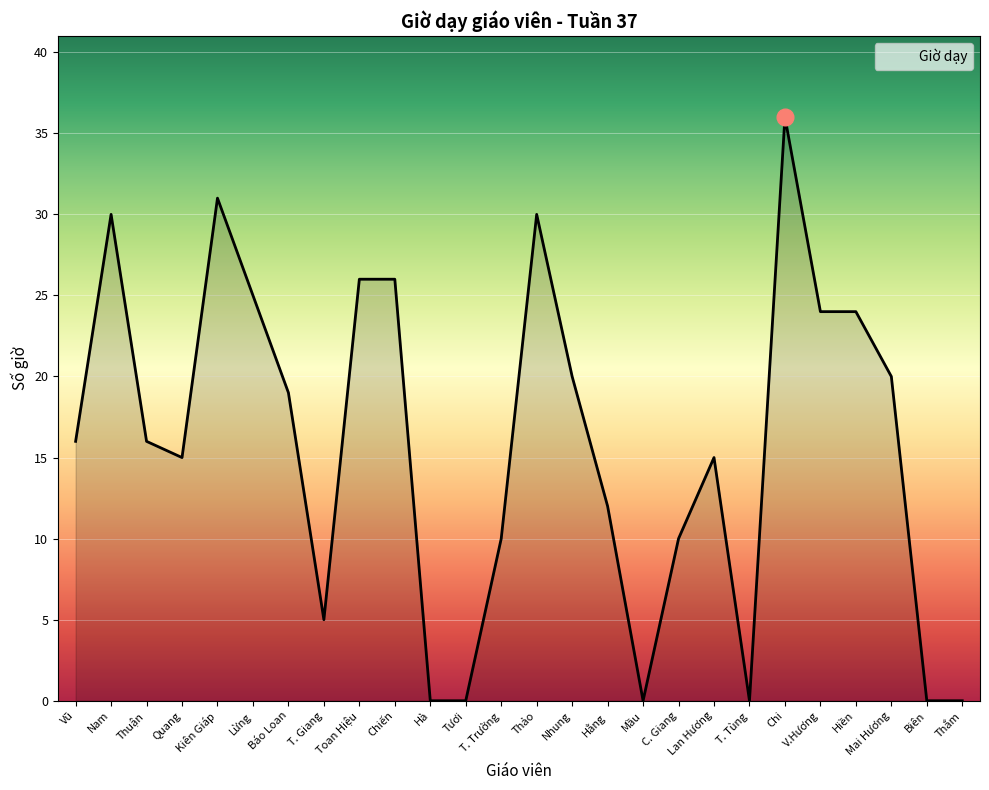

Reading left to right, extract all data points from this chart.

Vũ=16	Nam=30	Thuận=16	Quang=15	Kiên Giáp=31	Lừng=25	Báo Loan=19	T. Giang=5	Toan Hiệu=26	Chiến=26	Hà=0	Tươi=0	T. Trường=10	Thảo=30	Nhung=20	Hằng=12	Mầu=0	C. Giang=10	Lan Hương=15	T. Tùng=0	Chi=36	V.Hương=24	Hiền=24	Mai Hương=20	Biên=0	Thắm=0